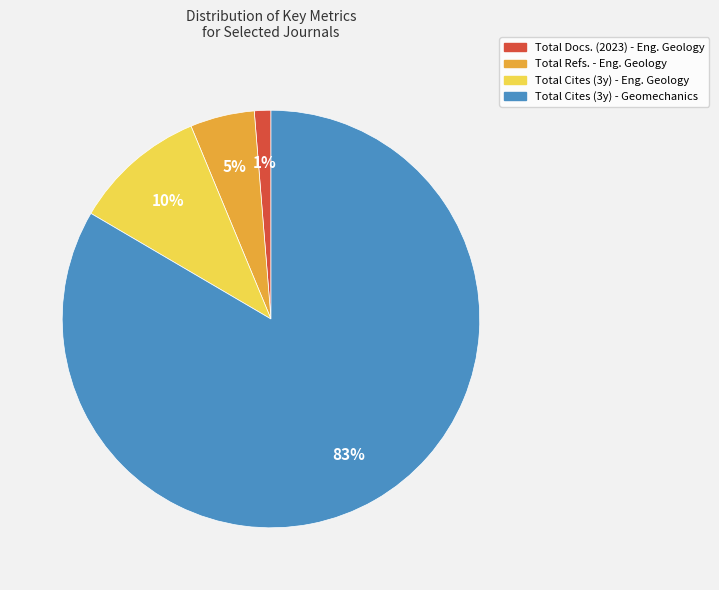

To the nearest percent, what is the average slice percentage?

25%